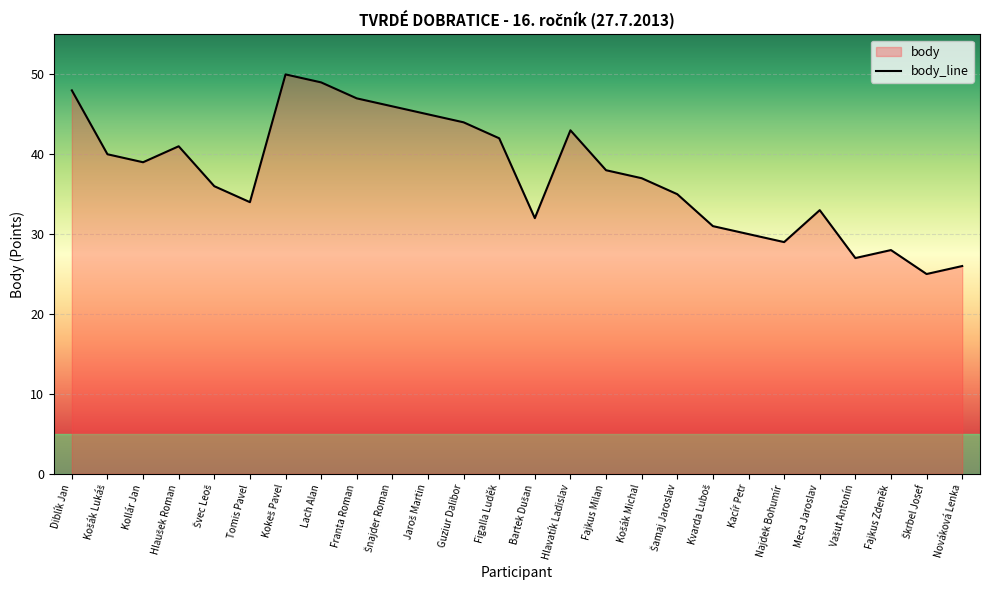

Between Šnajder Roman and Meca Jaroslav, which is larger?

Šnajder Roman